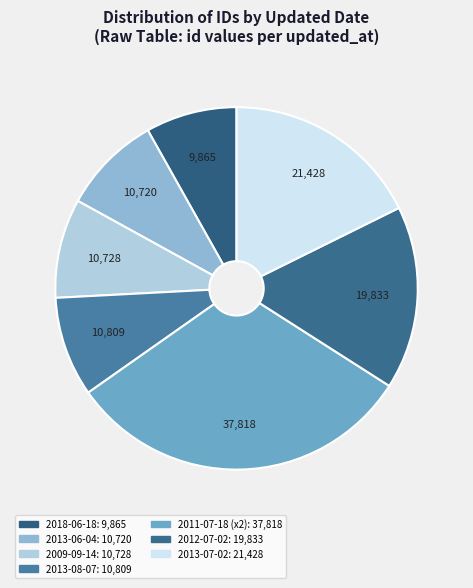

Is there a majority slice in this chart?

No